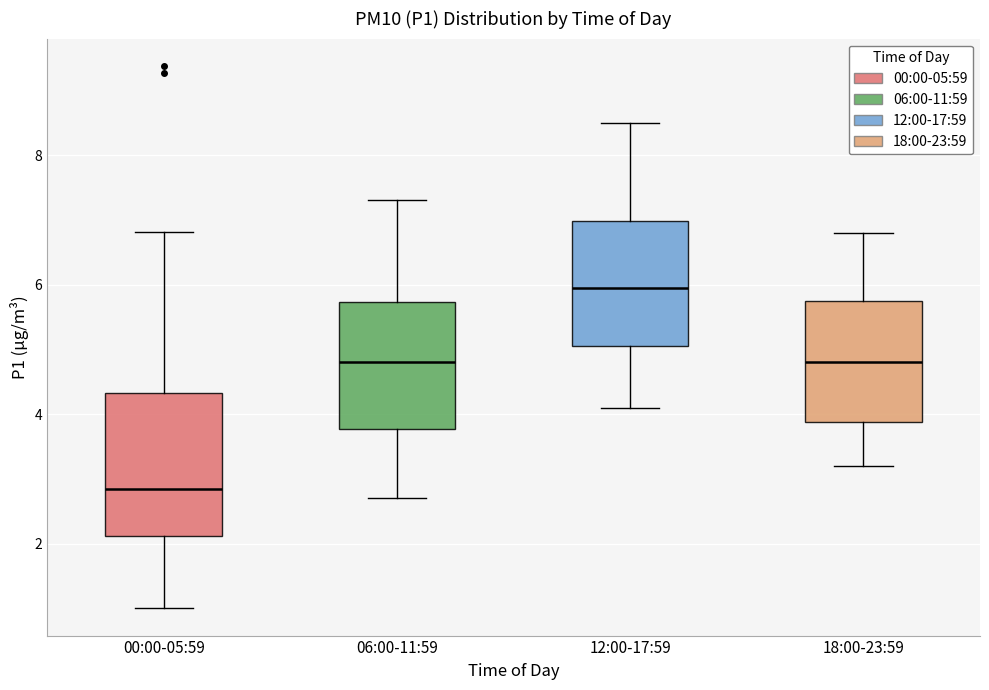

Which box is the tallest, from its lower edge to its upper edge?

00:00-05:59